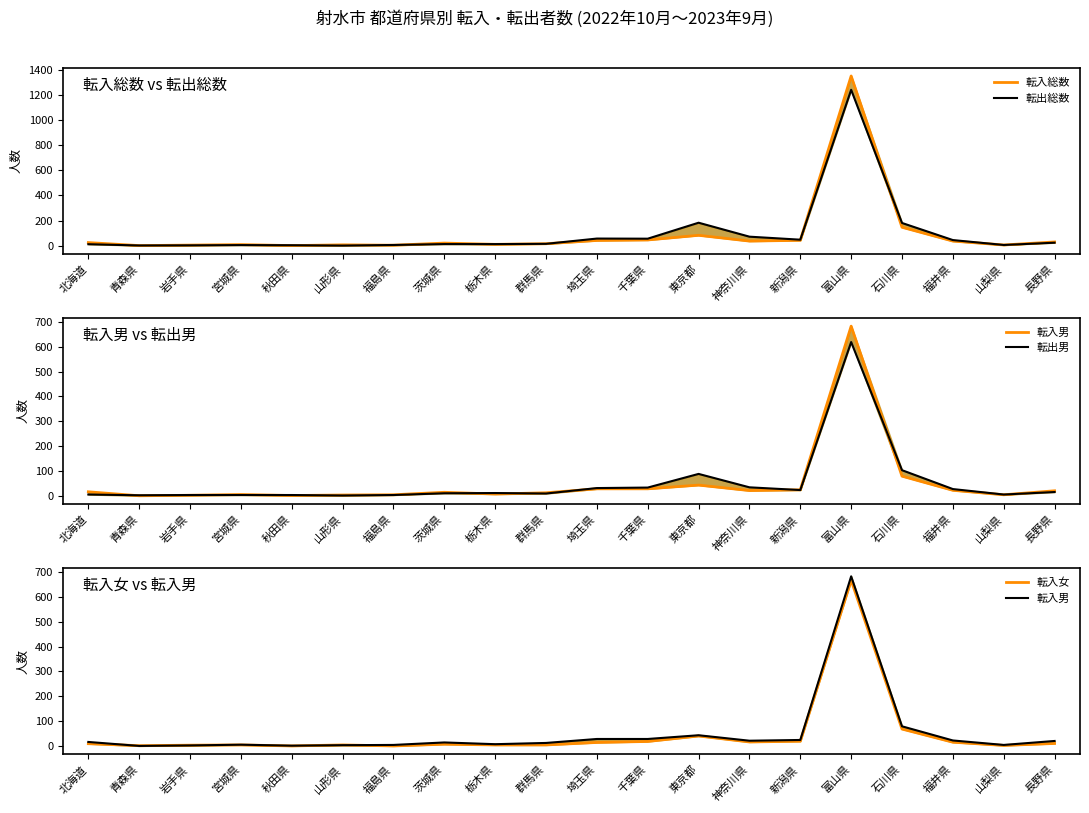

True or false: 転入総数 has a value of 6 at 宮城県.

False